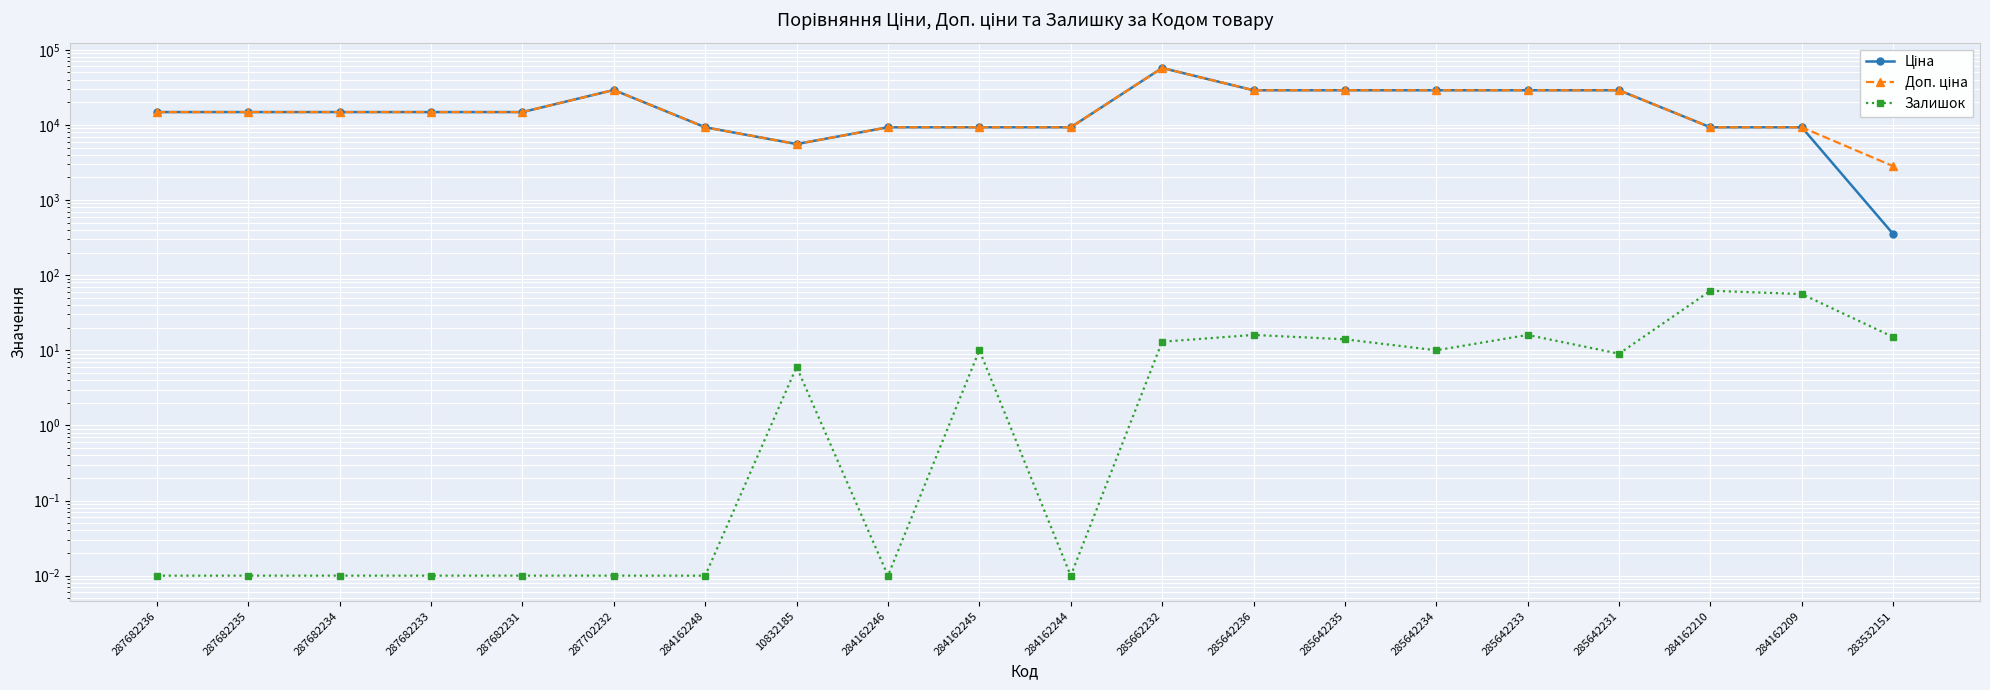

Reading left to right, transcribe all the data shown in this chart.

Ціна: 287682236=14817.6	287682235=14817.6	287682234=14817.6	287682233=14817.6	287682231=14817.6	287702232=29152.3	284162248=9290.5	10832185=5560.3	284162246=9290.5	284162245=9290.5	284162244=9290.5	285662232=57258.0	285642236=28901.7	285642235=28901.7	285642234=28901.7	285642233=28901.7	285642231=28901.7	284162210=9290.5	284162209=9290.5	283532151=352.6
Доп. ціна: 287682236=14817.6	287682235=14817.6	287682234=14817.6	287682233=14817.6	287682231=14817.6	287702232=29152.3	284162248=9290.5	10832185=5560.3	284162246=9290.5	284162245=9290.5	284162244=9290.5	285662232=57258.0	285642236=28901.7	285642235=28901.7	285642234=28901.7	285642233=28901.7	285642231=28901.7	284162210=9290.5	284162209=9290.5	283532151=2821.2
Залишок: 287682236=0.0	287682235=0.0	287682234=0.0	287682233=0.0	287682231=0.0	287702232=0.0	284162248=0.0	10832185=6.0	284162246=0.0	284162245=10.0	284162244=0.0	285662232=13.0	285642236=16.0	285642235=14.0	285642234=10.0	285642233=16.0	285642231=9.0	284162210=62.0	284162209=56.0	283532151=15.0